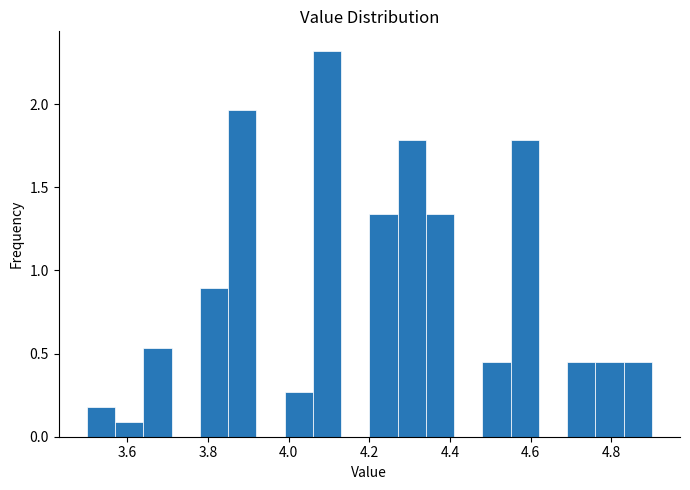

Around what value on the x-axis is the tallest bar? Give the approximate position of its centre, as read against the axis.

4.10